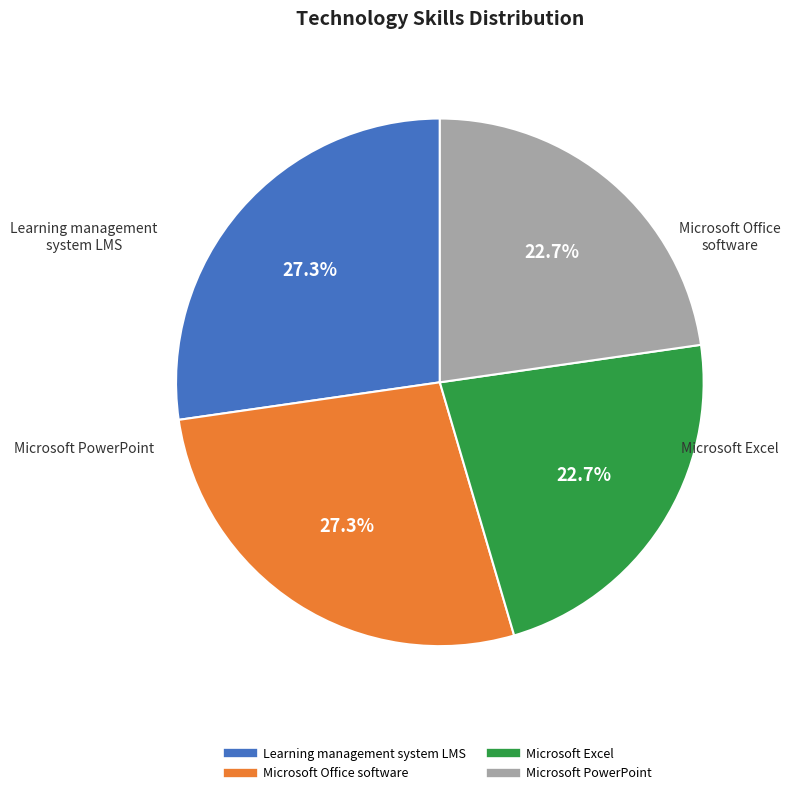

Is it true that Microsoft Excel is 15% of the pie?

False